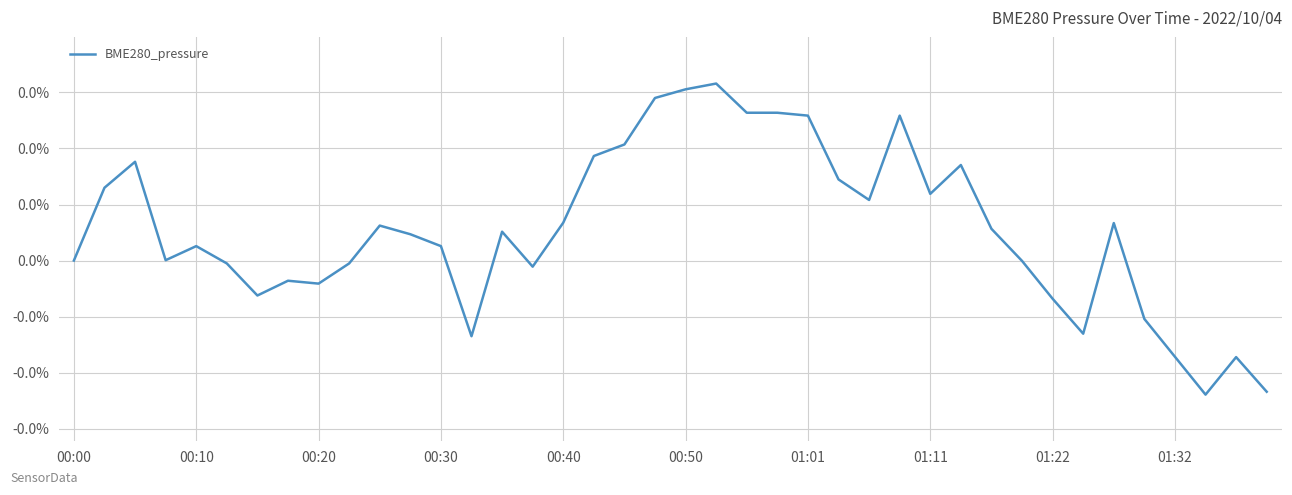

Does the chart have visible grid lines?

Yes